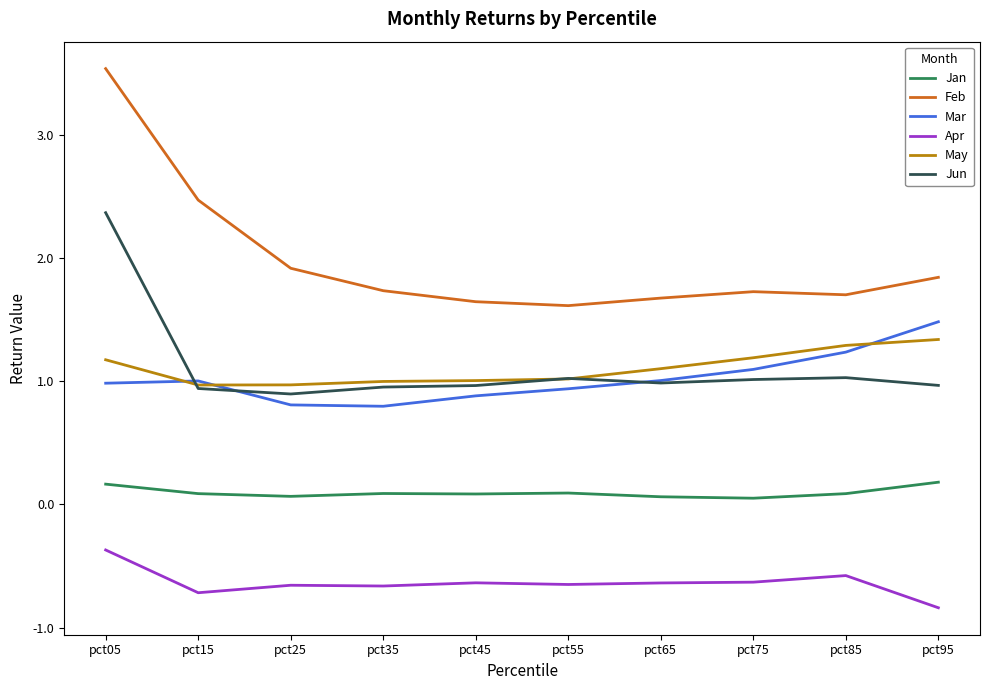

True or false: Apr and Jun cross at least once.

False